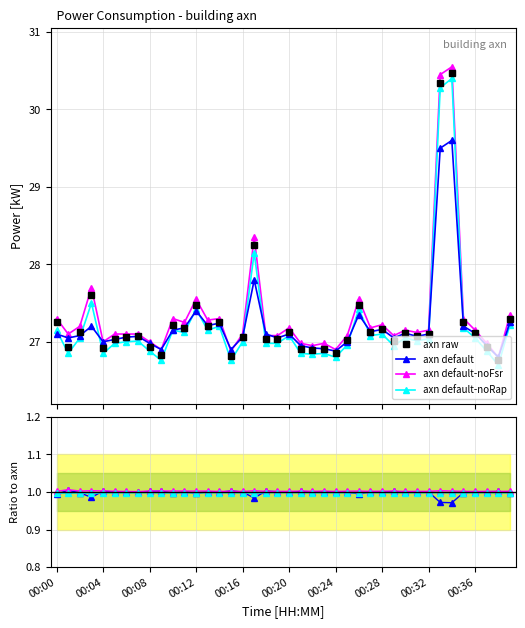

Reading left to right, list all the values displayed in this chart.

axn raw: 27.2	26.9	27.1	27.6	26.9	27.0	27.1	27.1	26.9	26.8	27.2	27.2	27.5	27.2	27.3	26.8	27.1	28.2	27.0	27.0	27.1	26.9	26.9	26.9	26.9	27.0	27.5	27.1	27.2	27.0	27.1	27.1	27.1	30.3	30.5	27.2	27.1	26.9	26.8	27.3
axn default: 1.0	1.0	1.0	1.0	1.0	1.0	1.0	1.0	1.0	1.0	1.0	1.0	1.0	1.0	1.0	1.0	1.0	1.0	1.0	1.0	1.0	1.0	1.0	1.0	1.0	1.0	1.0	1.0	1.0	1.0	1.0	1.0	1.0	1.0	1.0	1.0	1.0	1.0	1.0	1.0
axn default-noFsr: 1.0	1.0	1.0	1.0	1.0	1.0	1.0	1.0	1.0	1.0	1.0	1.0	1.0	1.0	1.0	1.0	1.0	1.0	1.0	1.0	1.0	1.0	1.0	1.0	1.0	1.0	1.0	1.0	1.0	1.0	1.0	1.0	1.0	1.0	1.0	1.0	1.0	1.0	1.0	1.0
axn default-noRap: 1.0	1.0	1.0	1.0	1.0	1.0	1.0	1.0	1.0	1.0	1.0	1.0	1.0	1.0	1.0	1.0	1.0	1.0	1.0	1.0	1.0	1.0	1.0	1.0	1.0	1.0	1.0	1.0	1.0	1.0	1.0	1.0	1.0	1.0	1.0	1.0	1.0	1.0	1.0	1.0